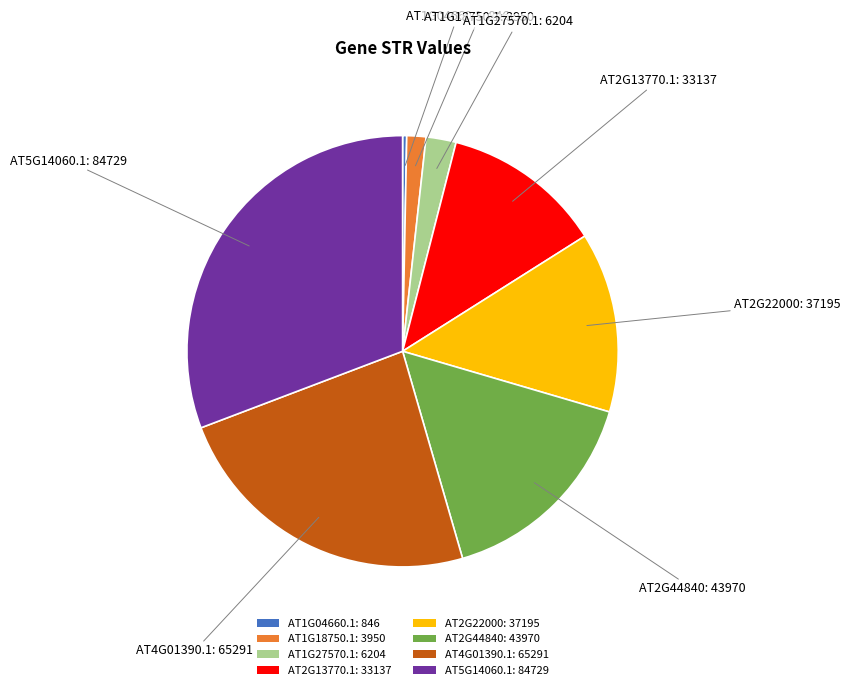

Does AT4G01390.1 account for over 50% of the chart?

No